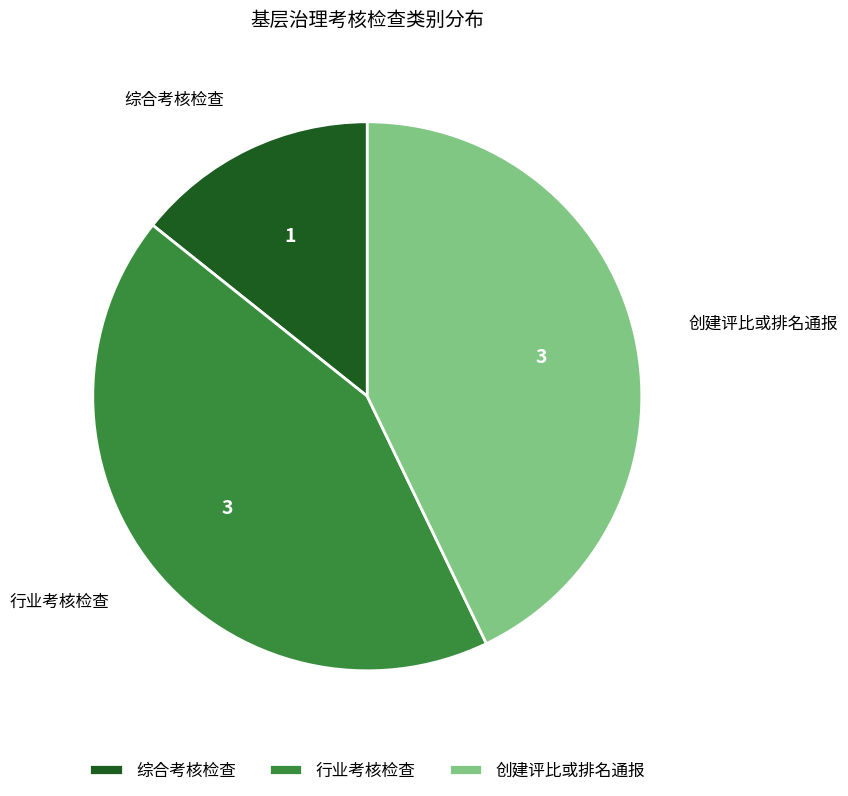

Do 行业考核检查 and 综合考核检查 together represent more than half of the pie?

Yes